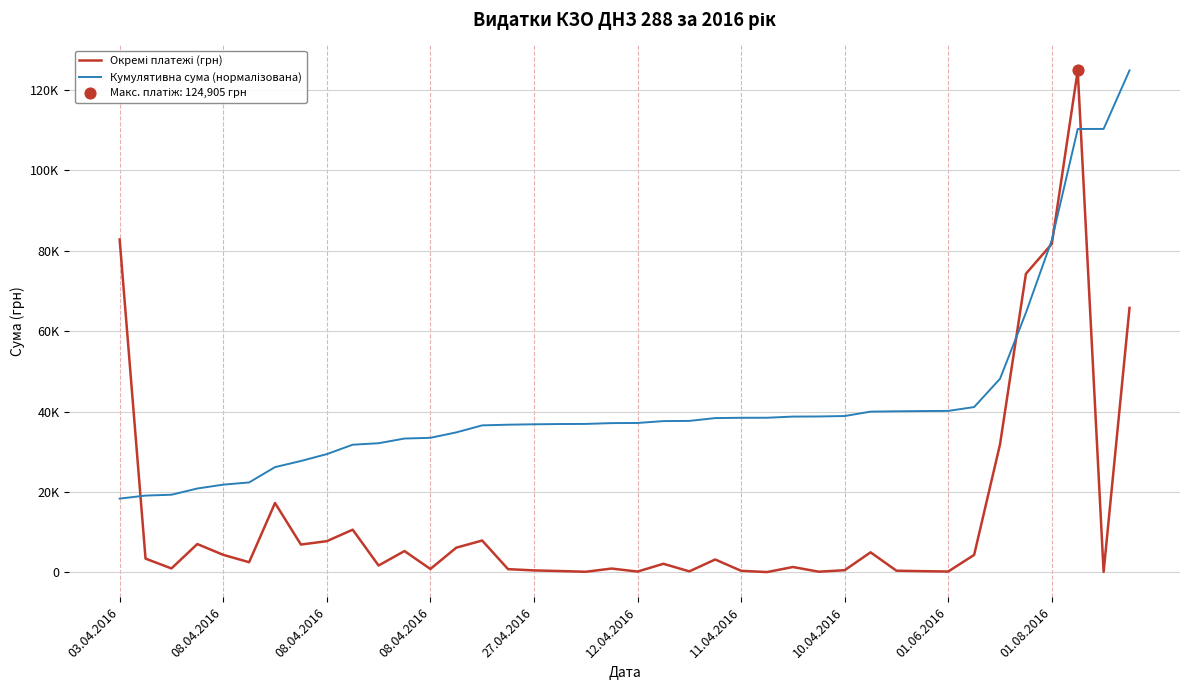

Is this an area chart (filled region under the line)?

No